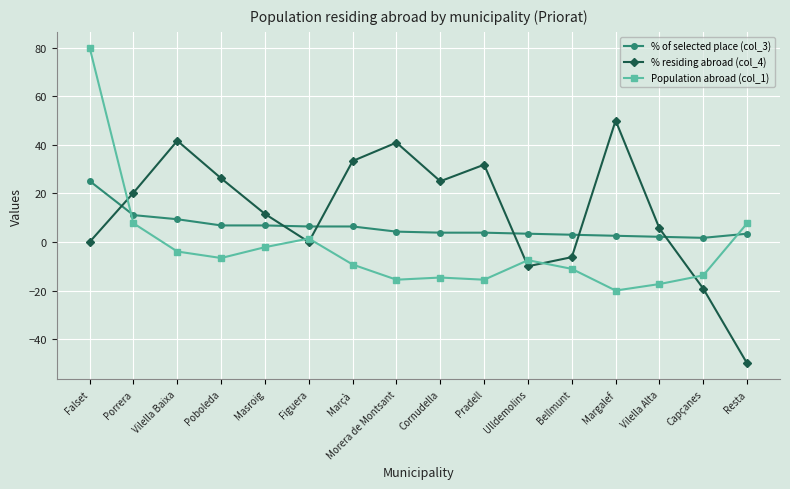

Which category has the highest value in the Population abroad (col_1) series?

Falset